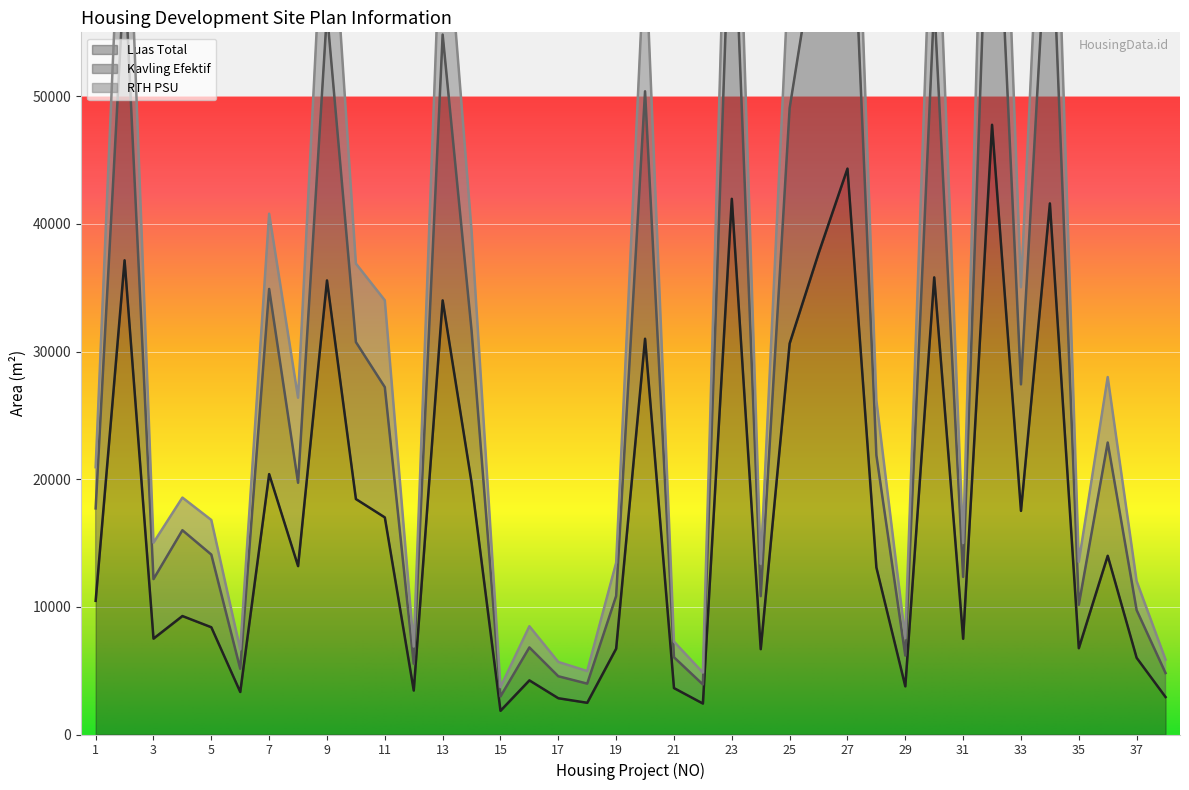

Rank the categories by Luas Total value from highest to lowest.

32, 27, 23, 34, 26, 2, 30, 9, 13, 20, 25, 7, 14, 10, 33, 11, 36, 8, 28, 1, 4, 5, 3, 31, 35, 19, 24, 37, 16, 29, 21, 12, 6, 38, 17, 18, 22, 15